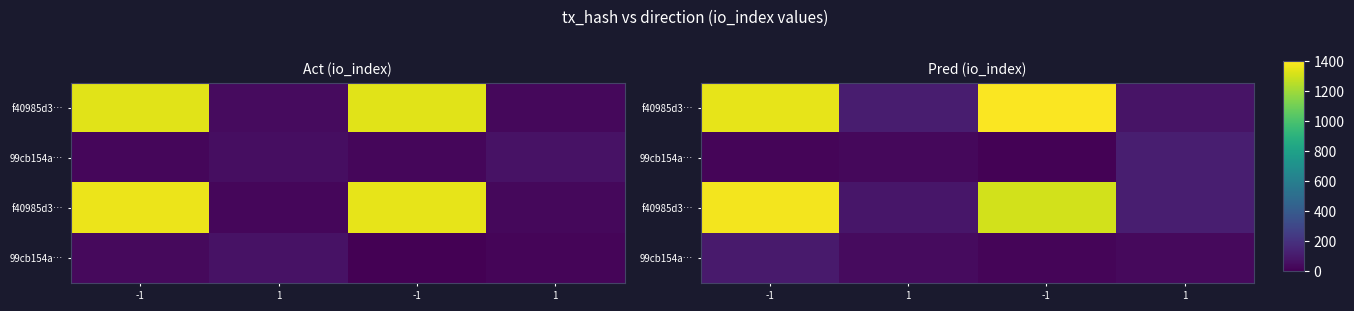

Between -1 and -1, which is larger?

-1